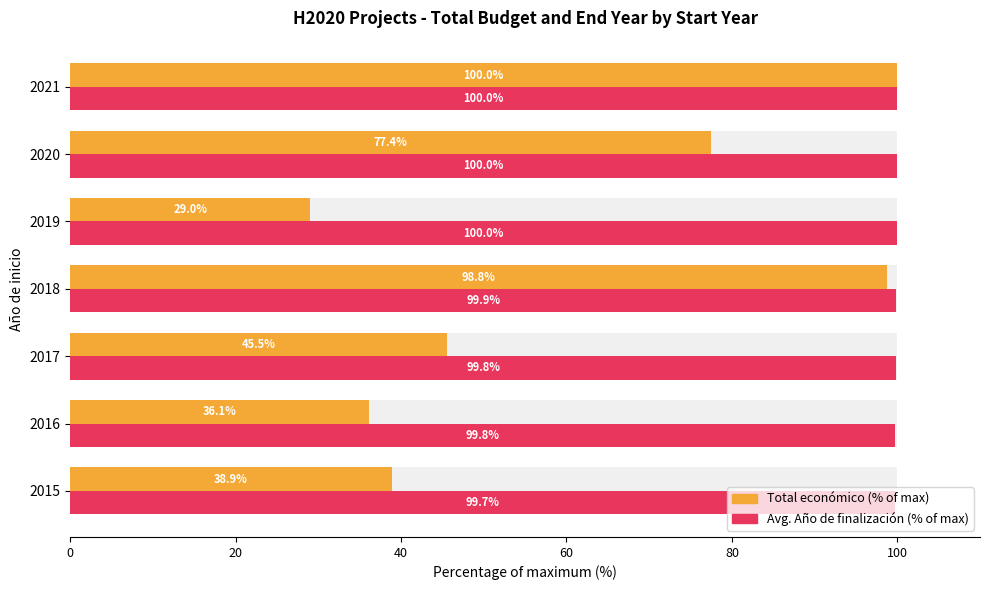

Reading left to right, list all the values displayed in this chart.

Total económico: 38.9	36.1	45.5	98.8	29.0	77.4	100.0
Año de finalización: 99.7	99.8	99.8	99.9	100.0	100.0	100.0